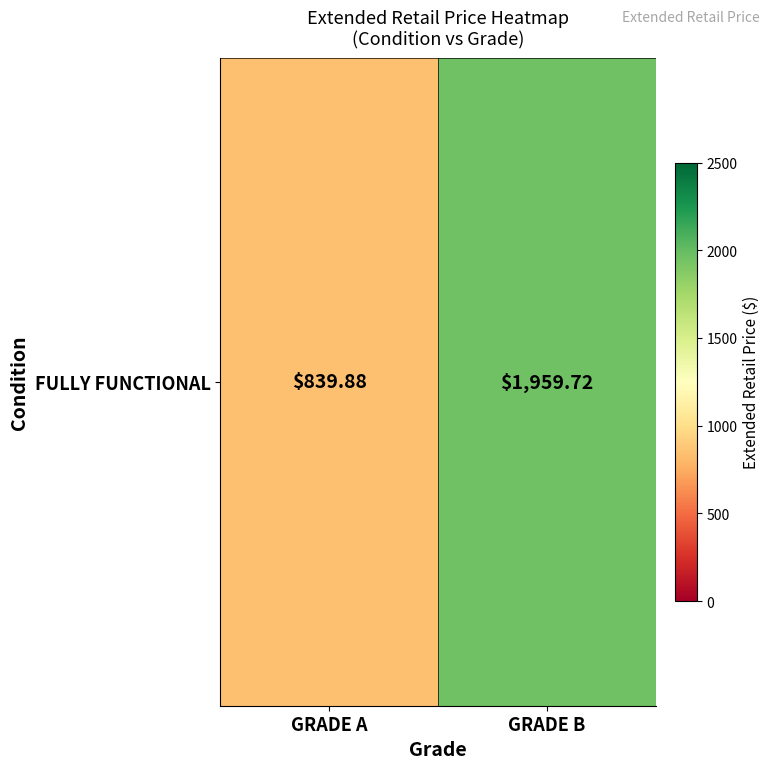

Which has a higher value, GRADE B or GRADE A?

GRADE B